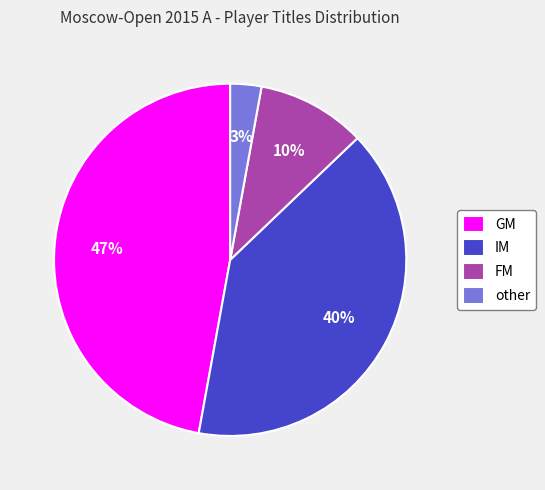

Rank the categories by value from lowest to highest.

other, FM, IM, GM